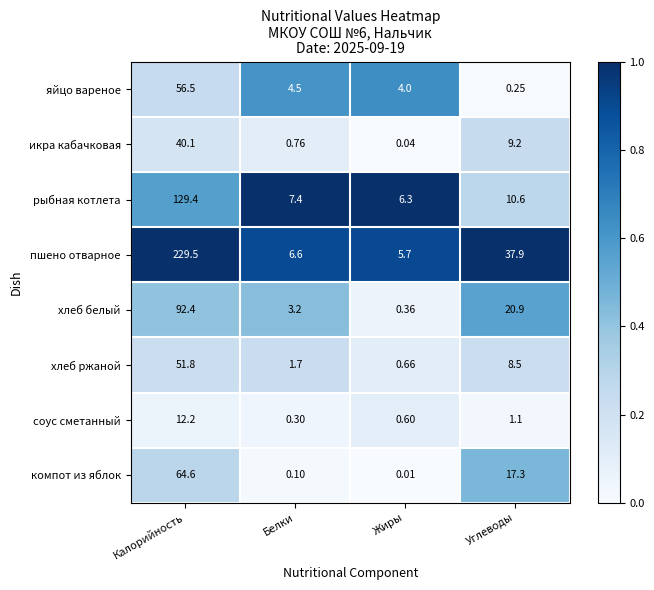

Between Белки and Жиры, which series saw the biggest shift?

хлеб белый